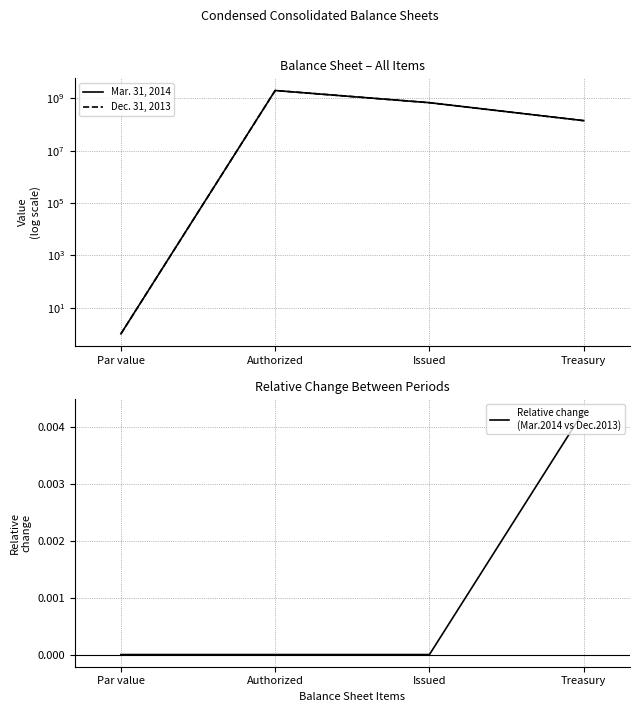

Count the number of categories in the chart.

4